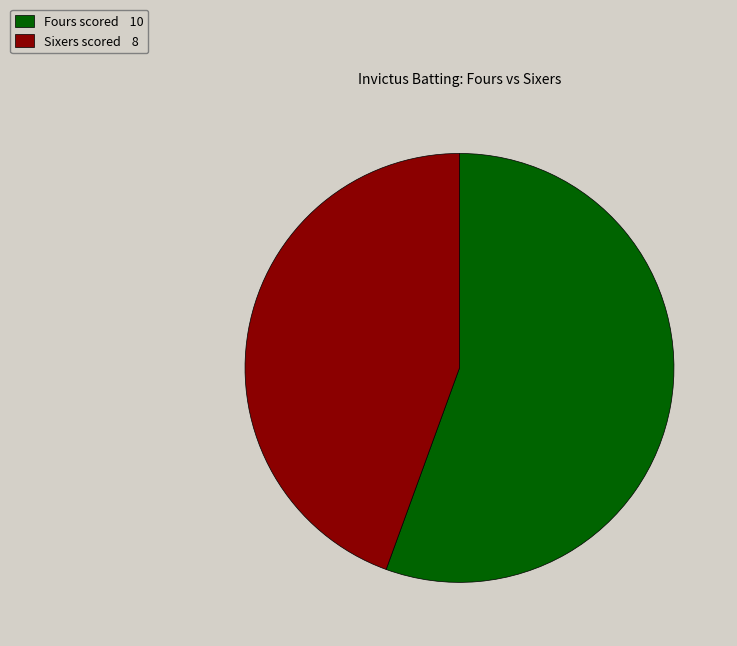

Does any single category account for the majority?

Yes